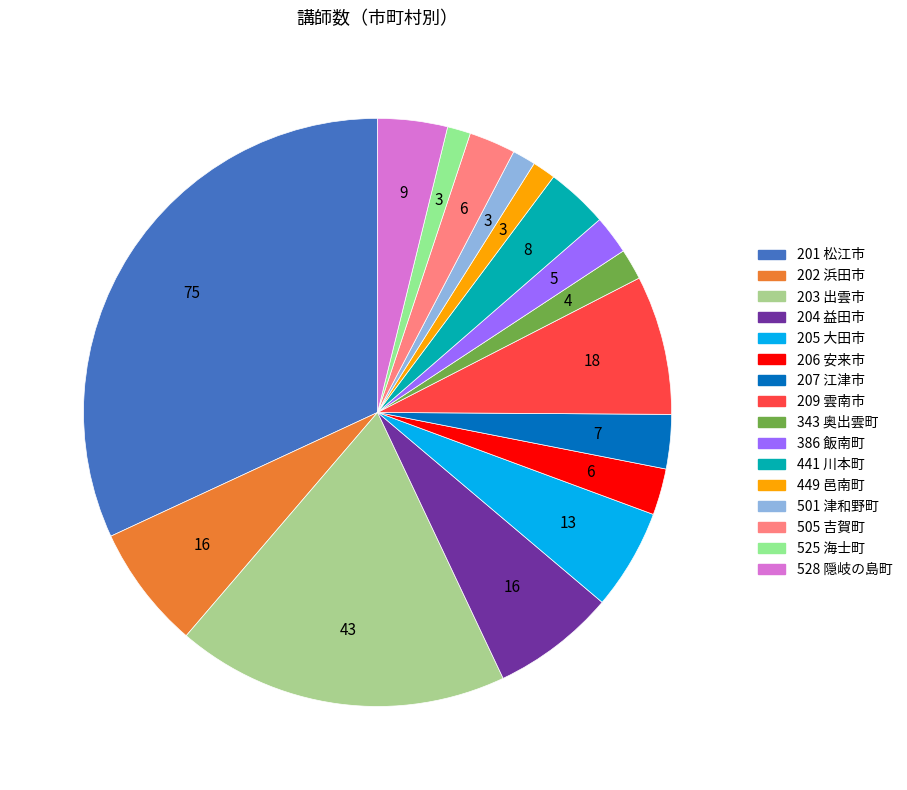

Is it true that 201 松江市 is 32% of the pie?

True